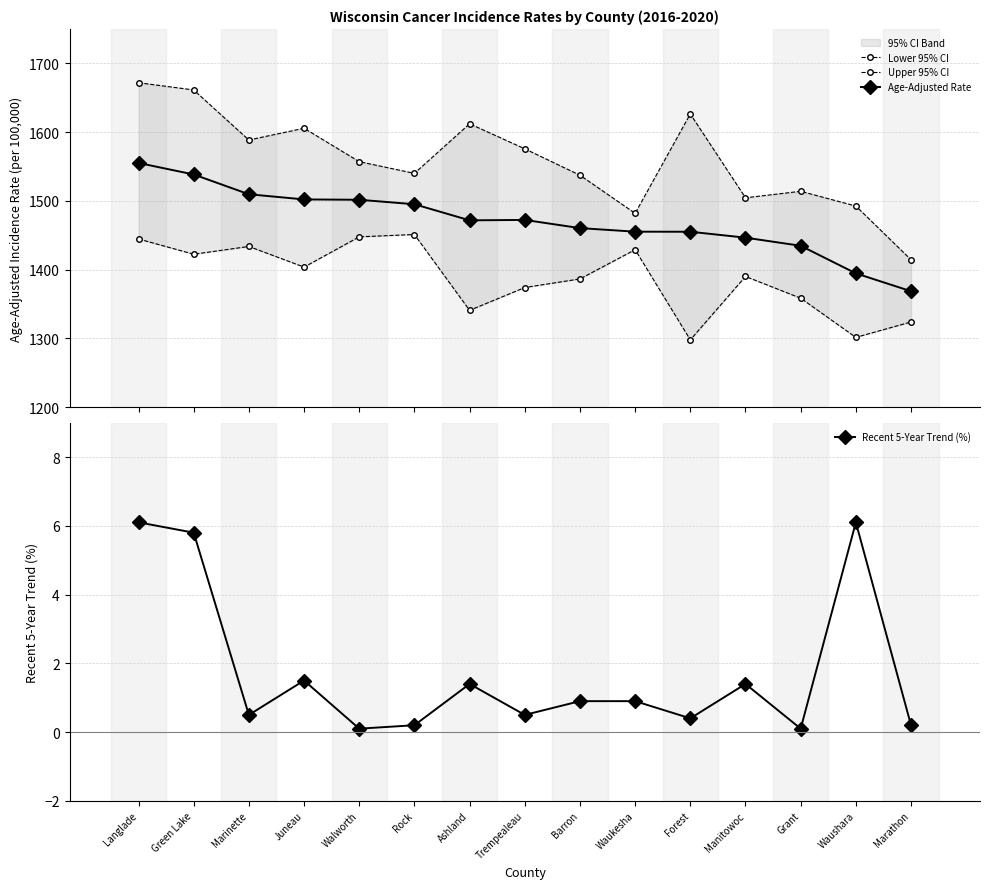

At how many categories does at least one series exceed 1267?

15